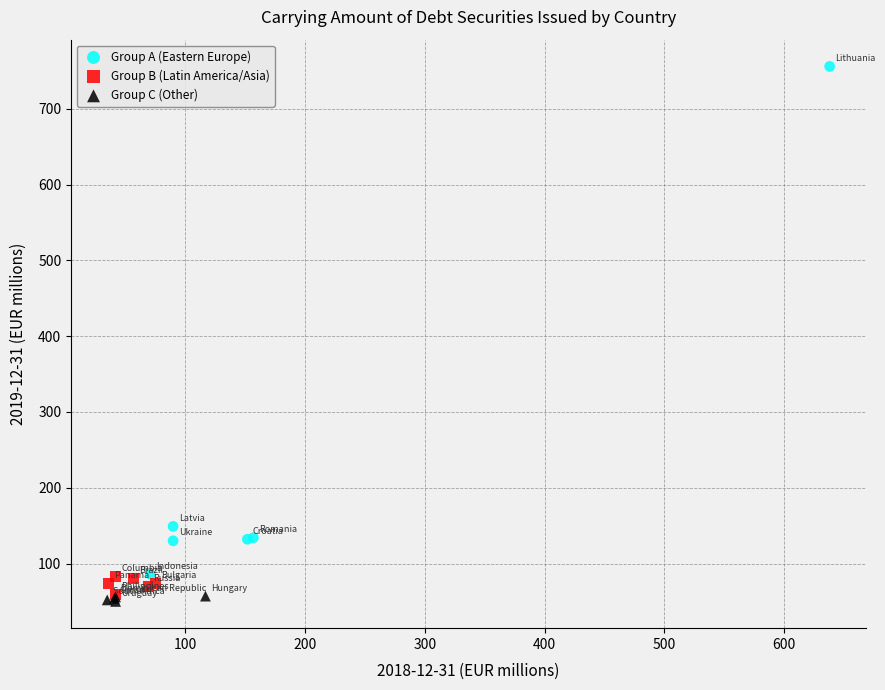

Which series reaches the maximum Y coordinate?

Group A (Eastern Europe)